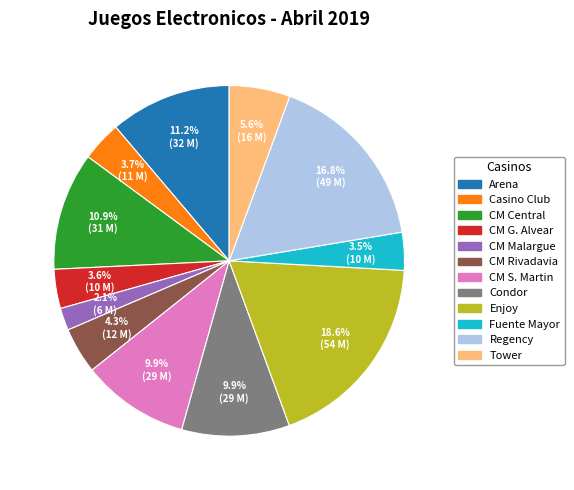

True or false: Regency accounts for 27% of the total.

False